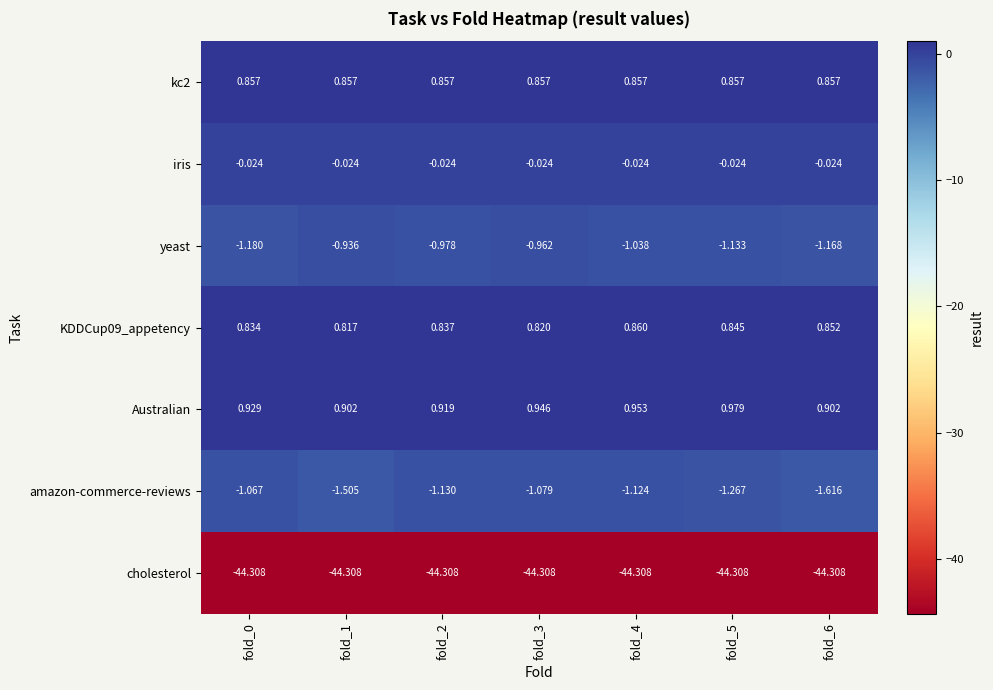

Is the value of yeast at fold_0 greater than the value of amazon-commerce-reviews at fold_0?

No